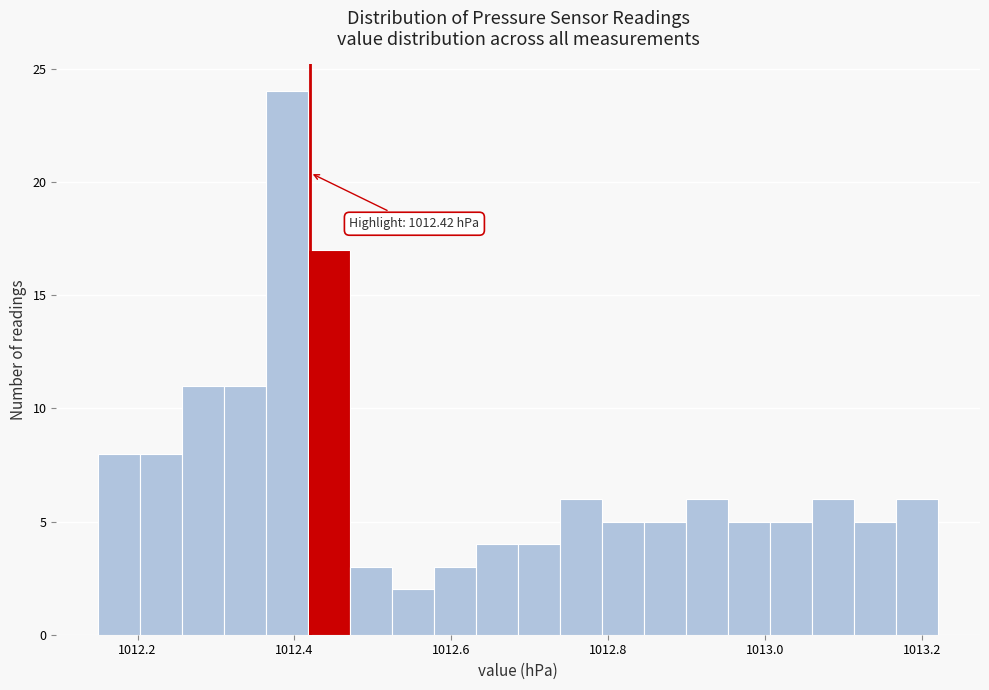

Read against the x-axis, roughly where is the centre of the tallest bar?

1012.40